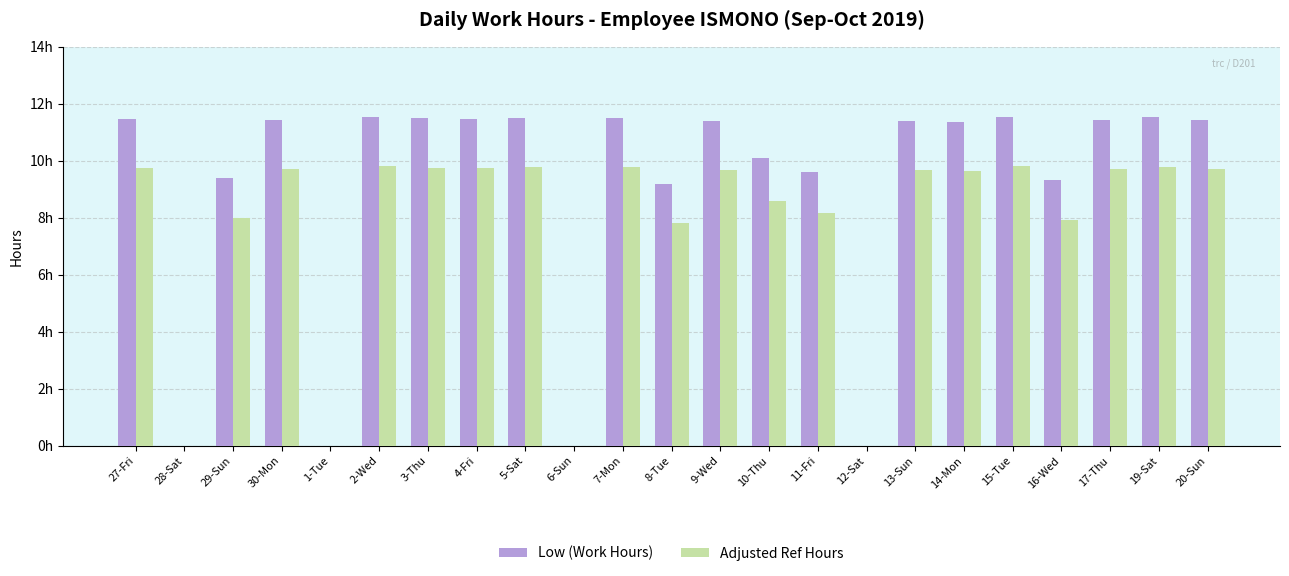

What is the label of the 20th bar from the left?

16-Wed